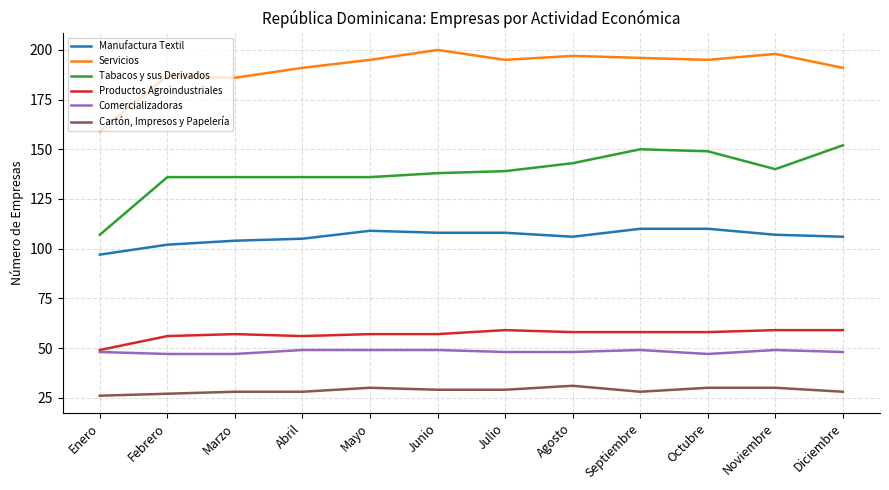

What is the total value across all series at Marzo?

558